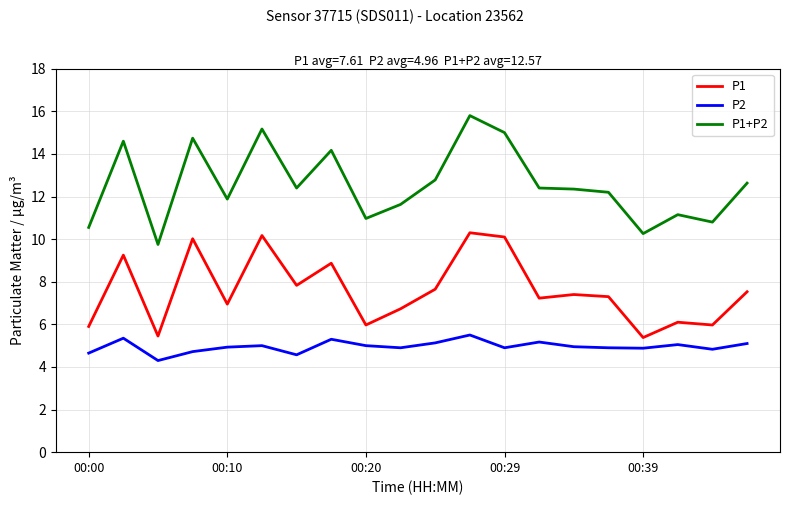

List the series in order of their peak value, highest first.

P1+P2, P1, P2